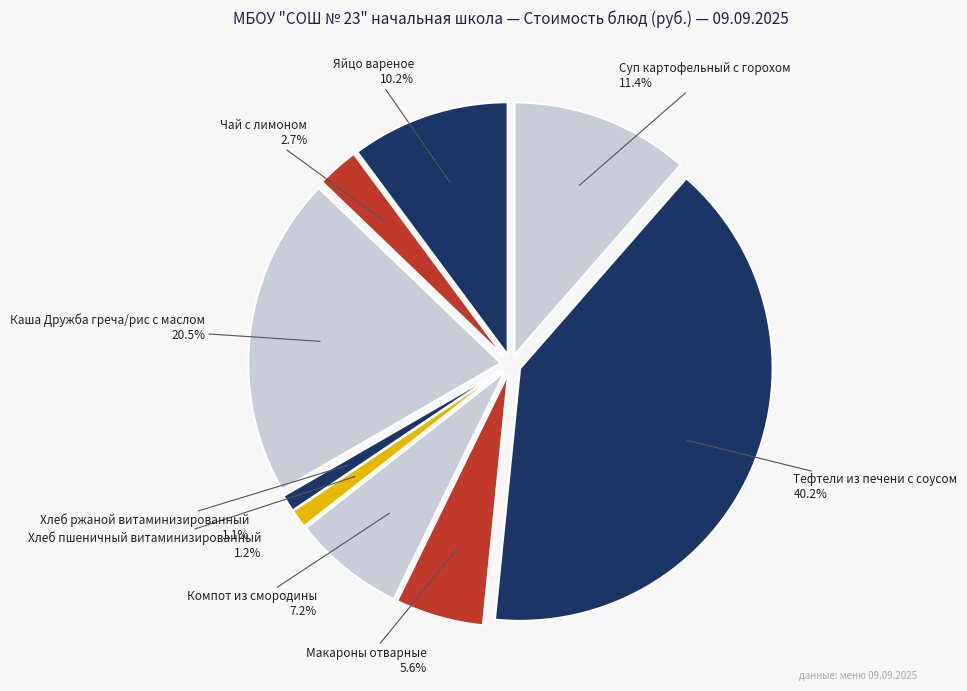

Rank the categories by value from highest to lowest.

Тефтели из печени с соусом, Каша Дружба греча/рис с маслом, Суп картофельный с горохом, Яйцо вареное, Компот из смородины, Макароны отварные, Чай с лимоном, Хлеб пшеничный витаминизированный, Хлеб ржаной витаминизированный